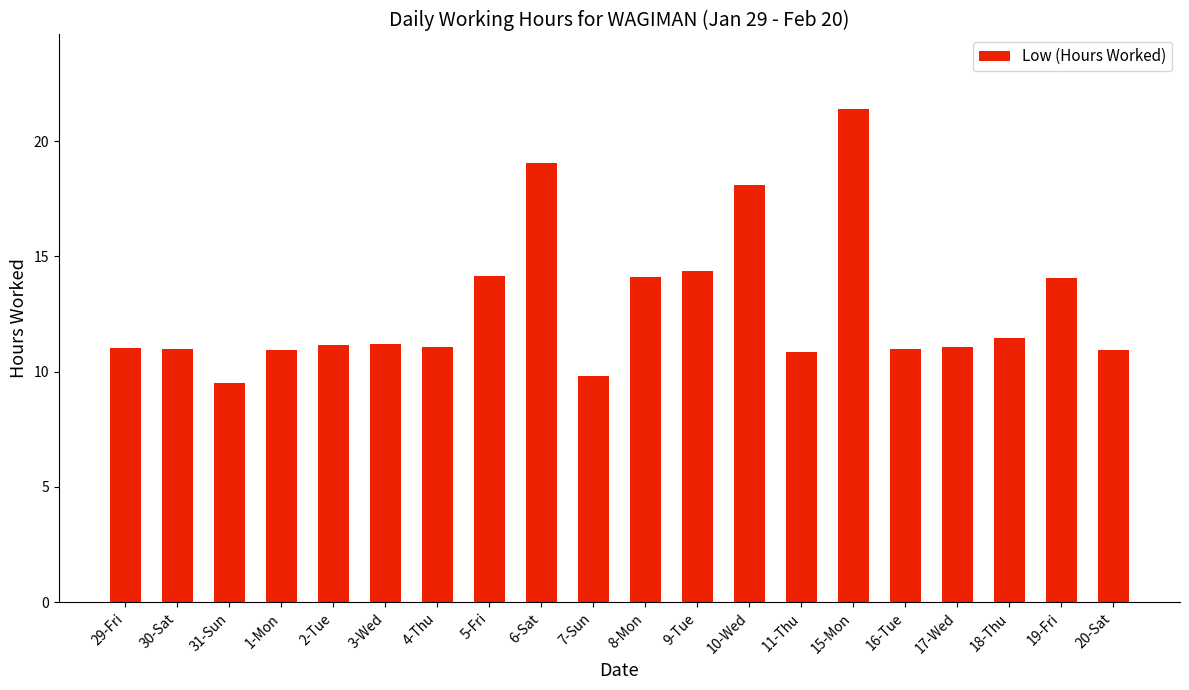

What is the label of the 18th bar from the right?

31-Sun